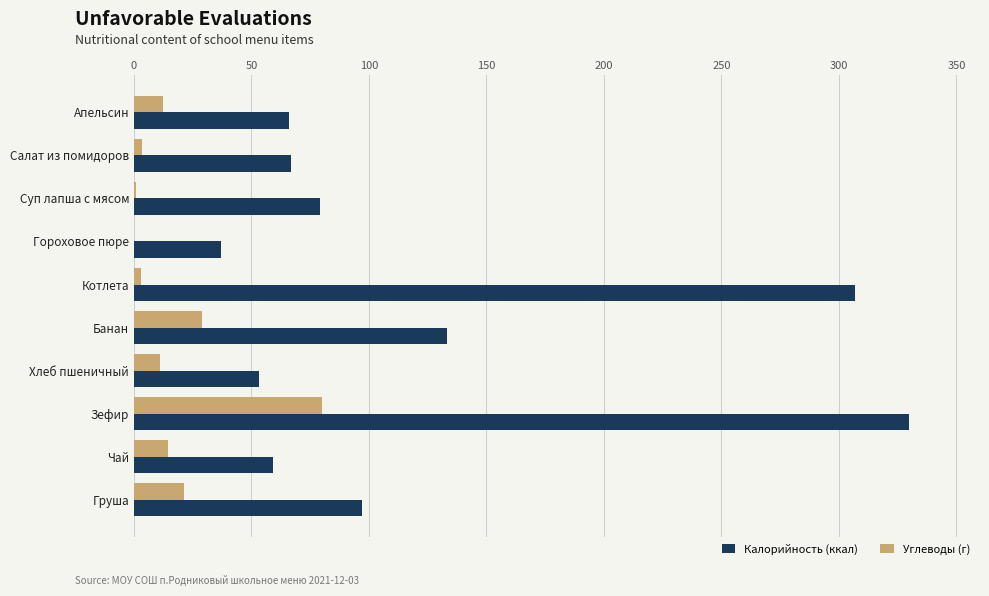

What is the sum of the Углеводы (г) values at Чай and Хлеб пшеничный?

25.8